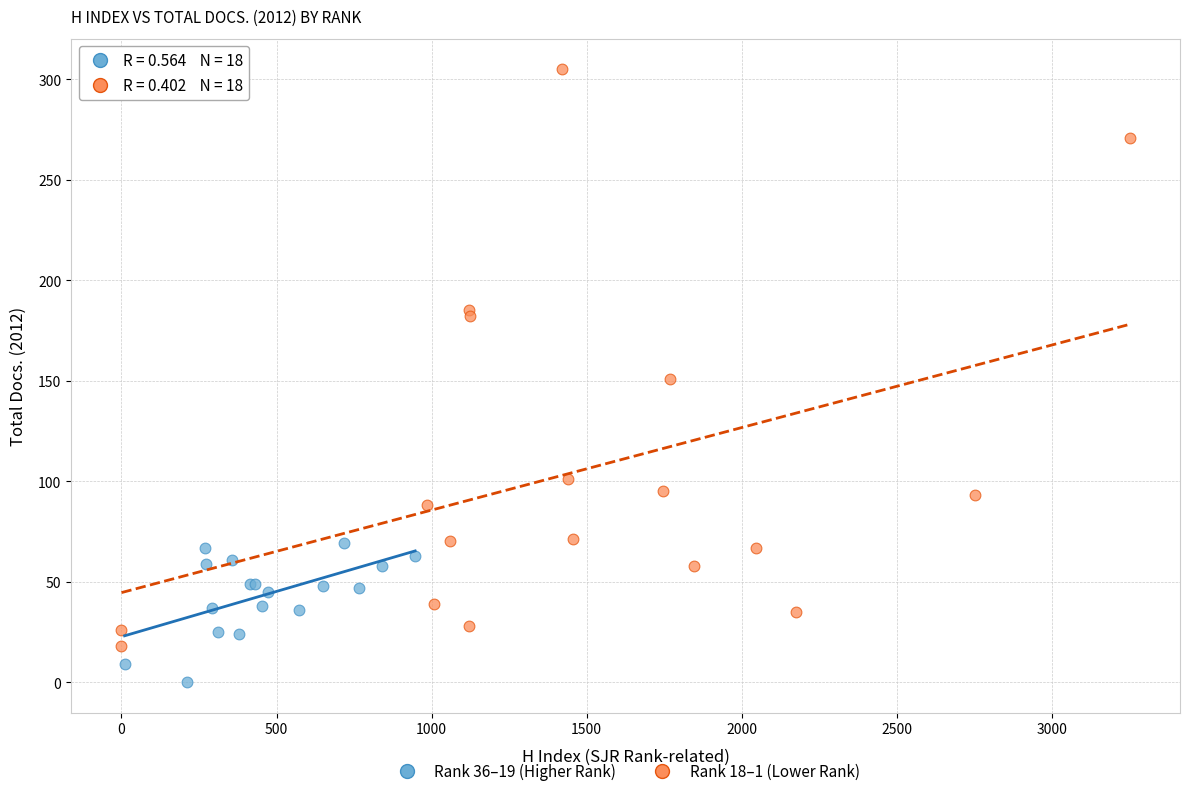

Which series reaches the maximum Y coordinate?

Rank 18–1 (Lower Rank)